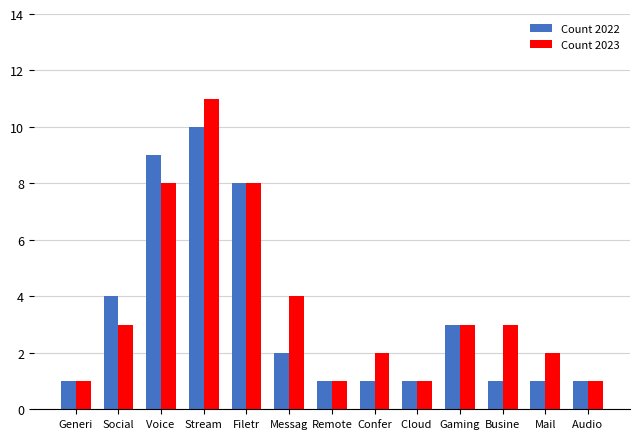

How many series are shown in this chart?

2